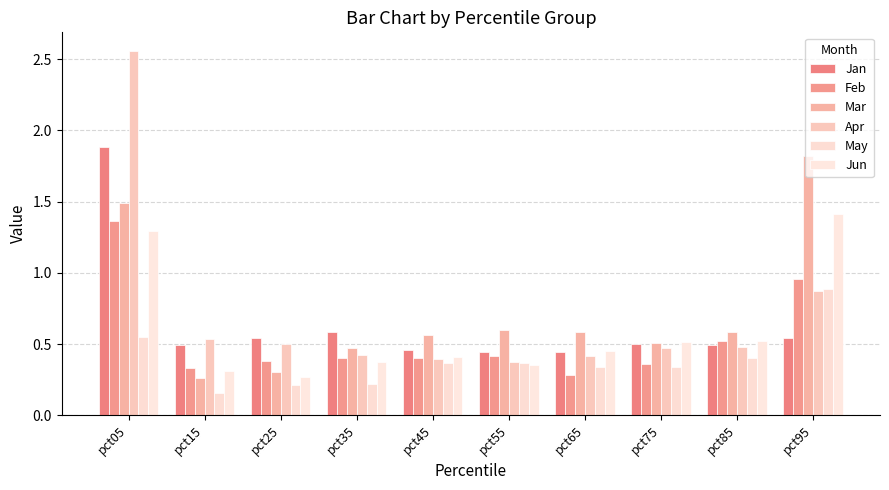

How many bars are there in total?

60